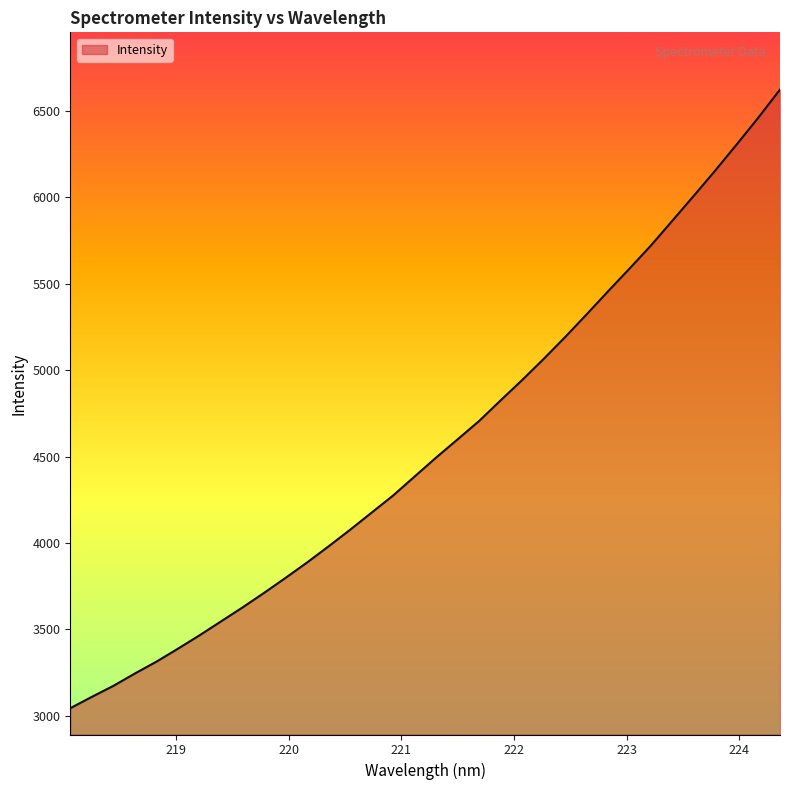

How many lines are shown in the chart?

1